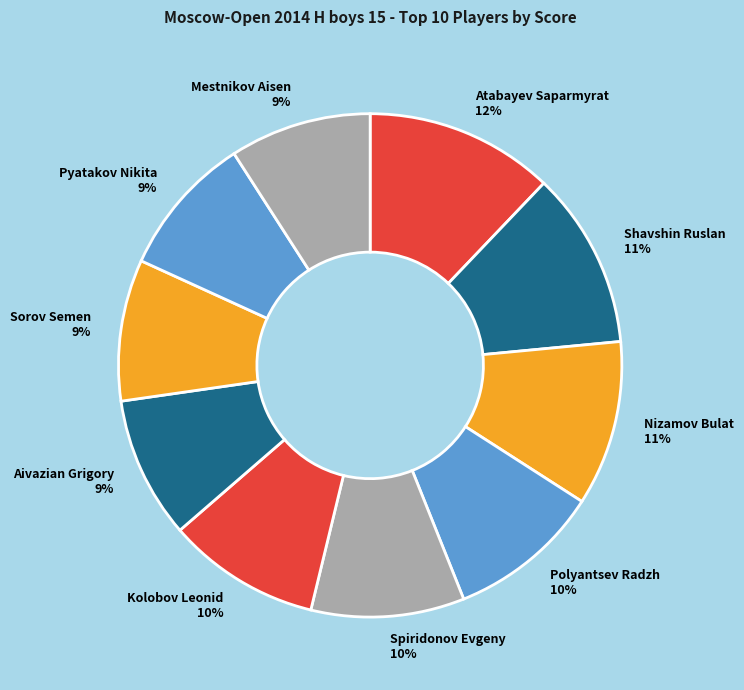

How many segments does this pie chart have?

10